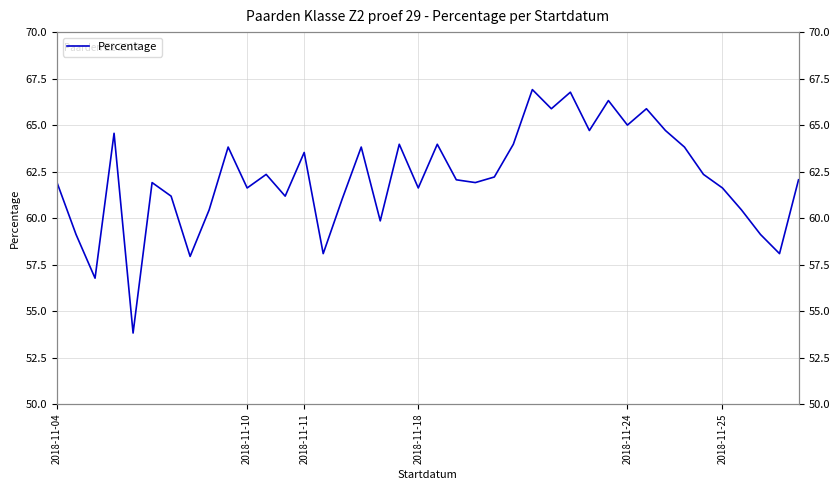

How many data points are less than 62?

19